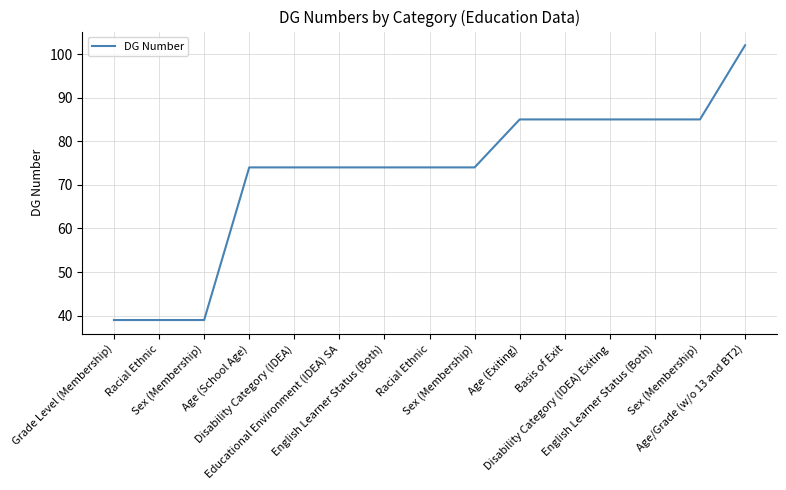

What is the minimum value shown in the chart?

39